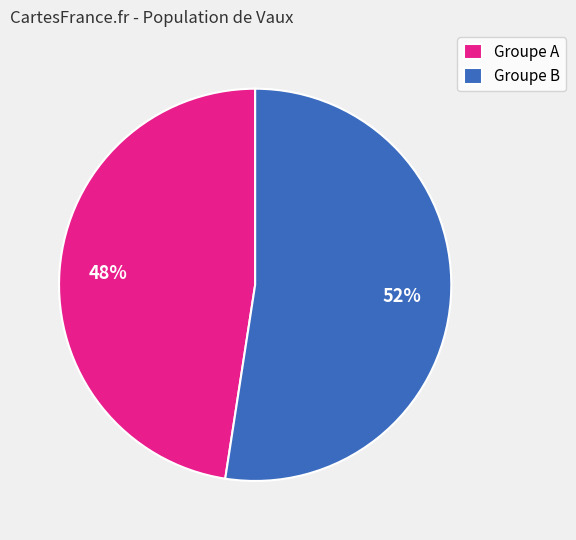

Which category has the biggest portion of the pie?

Groupe B